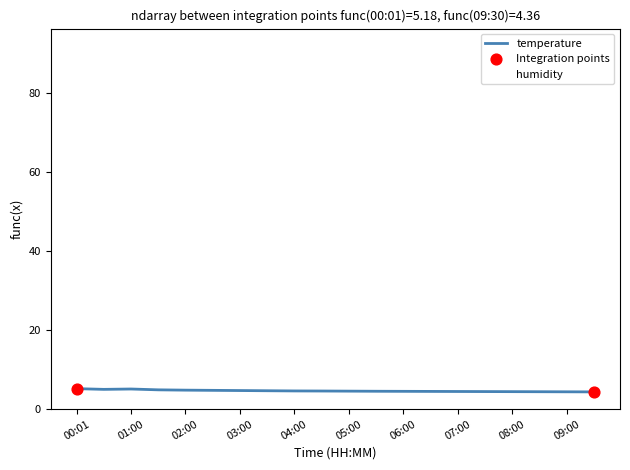

Which series has the largest total across all categories?

humidity